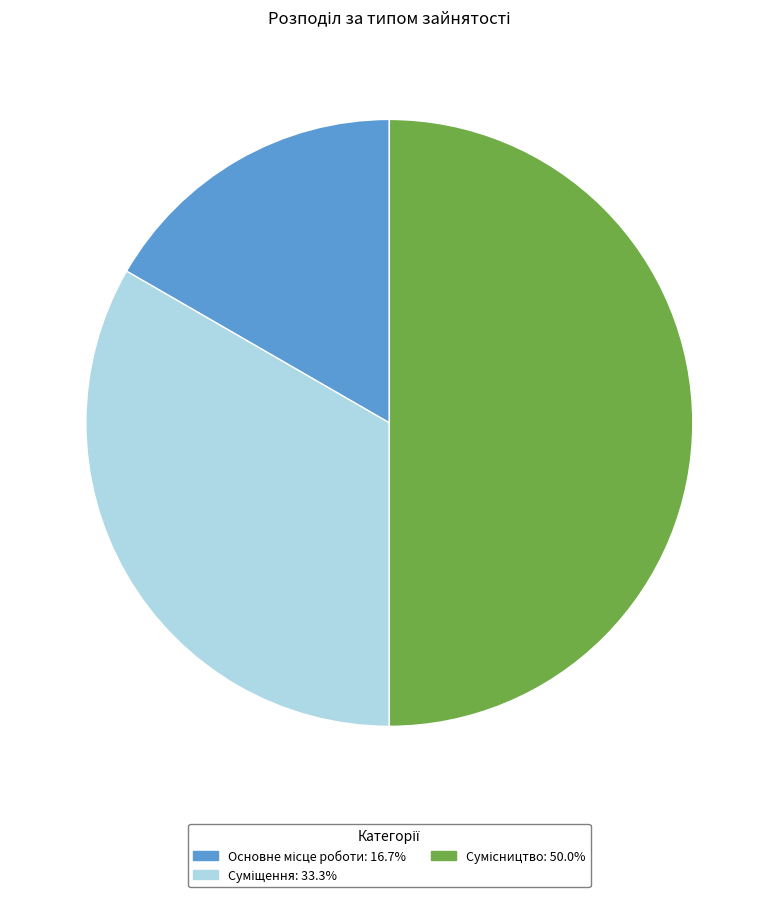

Count the number of slices in the pie.

3